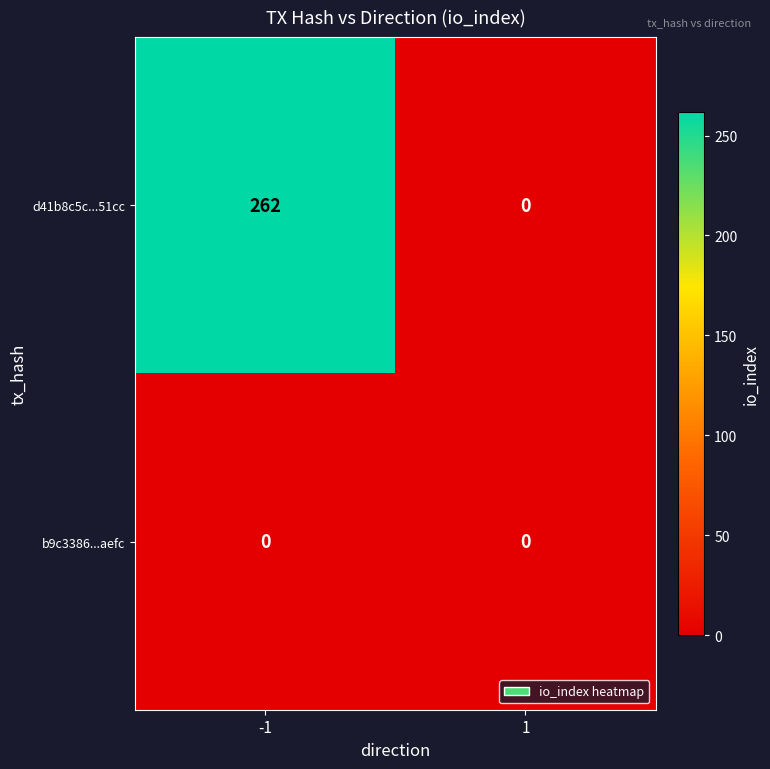

What is the spread (max minus min) of values at -1?

262